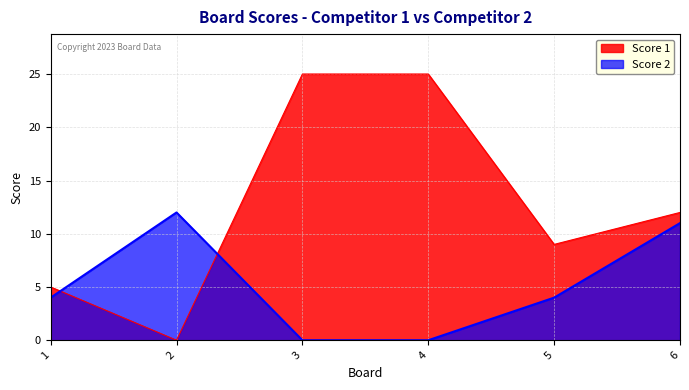

True or false: Score 2 and Score 1 intersect in this chart.

True